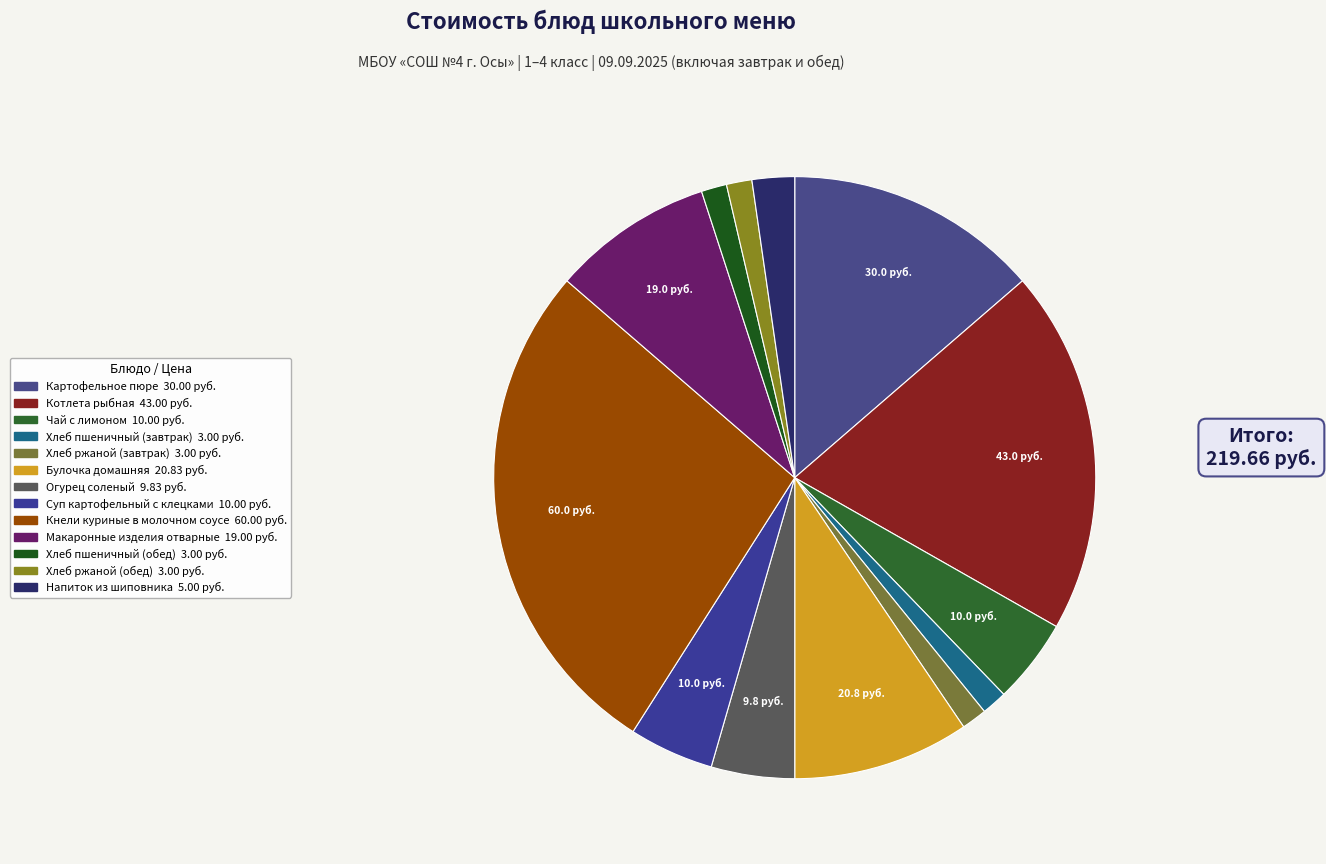

Rank the categories by value from highest to lowest.

Кнели куриные в молочном соусе, Котлета рыбная, Картофельное пюре, Булочка домашняя, Макаронные изделия отварные, Чай с лимоном, Суп картофельный с клецками, Огурец соленый, Напиток из шиповника, Хлеб пшеничный (завтрак), Хлеб ржаной (завтрак), Хлеб пшеничный (обед), Хлеб ржаной (обед)